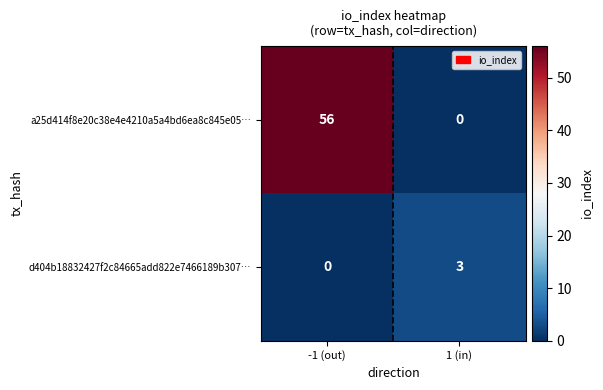

Between -1 (out) and 1 (in), which series saw the biggest shift?

a25d414f8e20c38e4e4210a5a4bd6ea8c845e05…